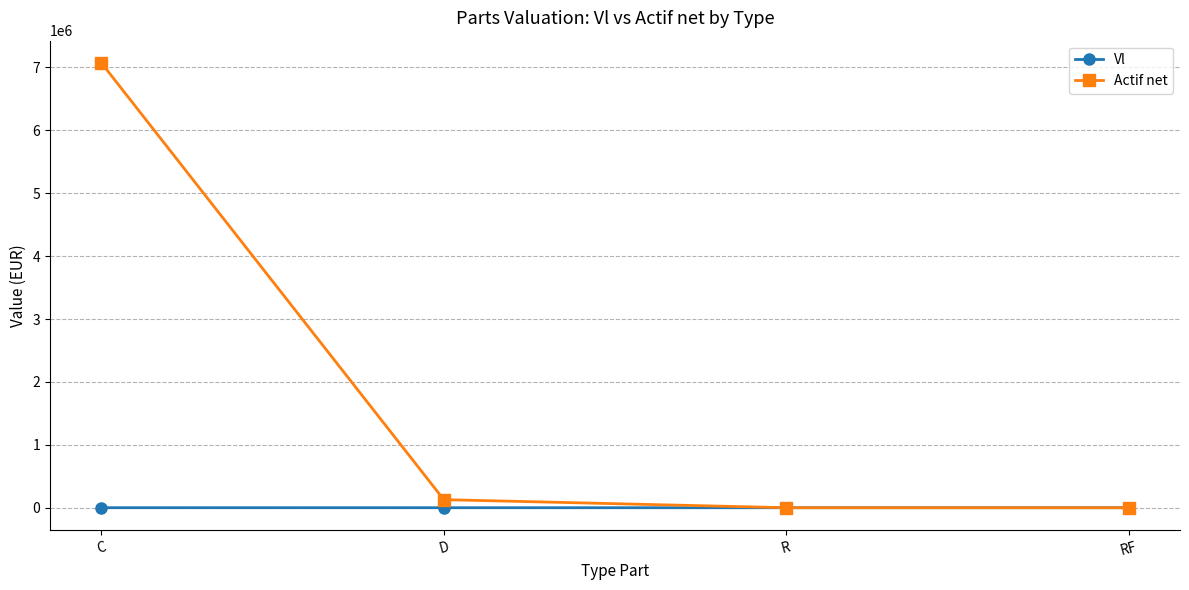

At which category is the sum across all series the highest?

C